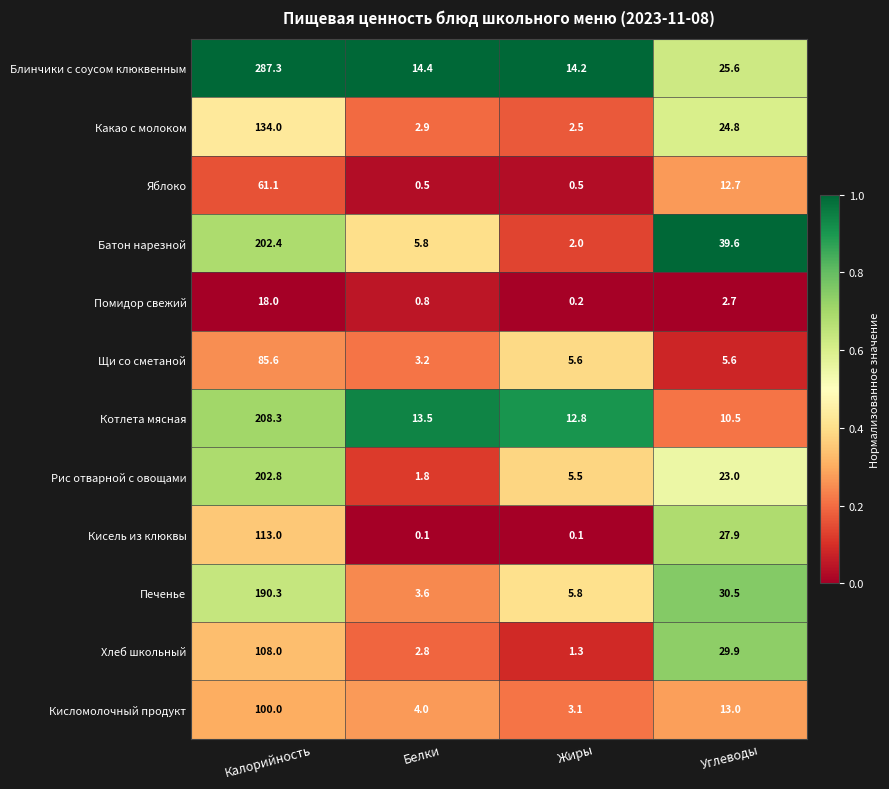

What is the approximate value of Щи со сметаной at Калорийность?

85.6